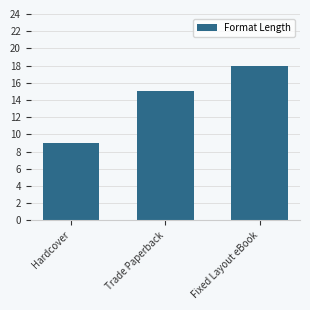

List the labels in order of value, largest first.

Fixed Layout eBook, Trade Paperback, Hardcover